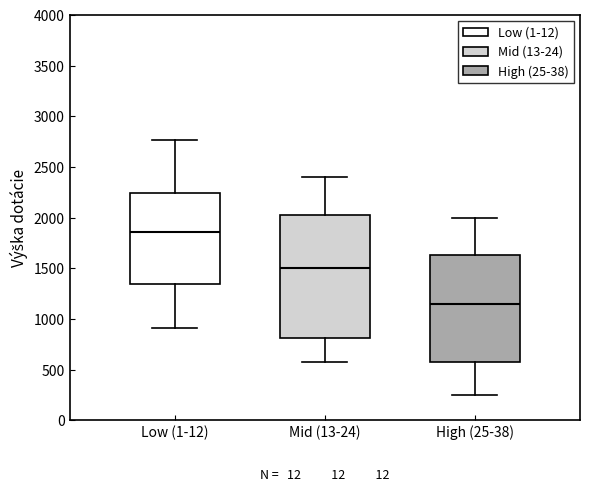

Which box is the tallest, from its lower edge to its upper edge?

Mid (13-24)